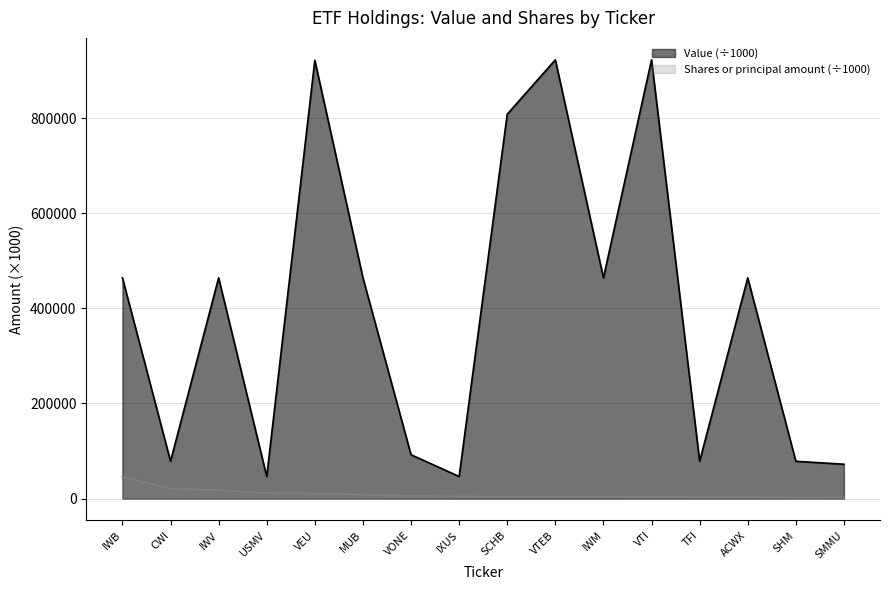

What is the label of the 3rd point from the left?

IWV